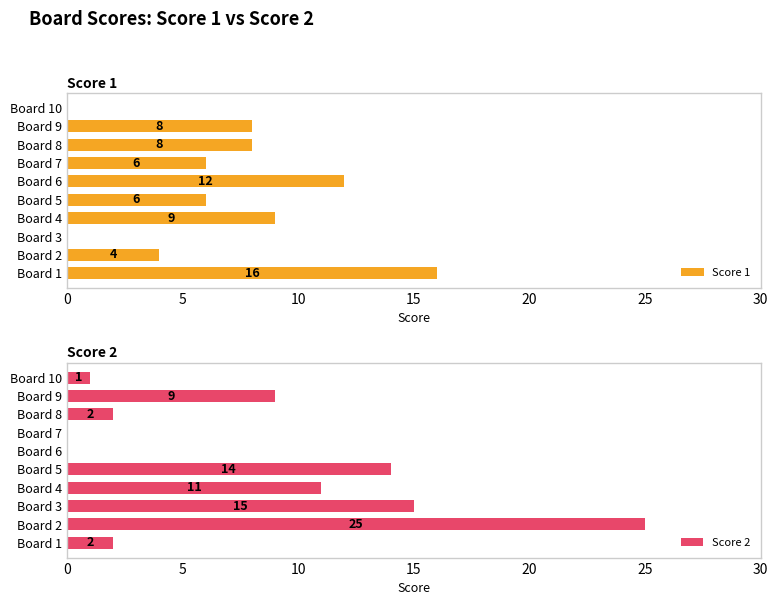

True or false: Score 1 has a value of 11 at Board 1.

False